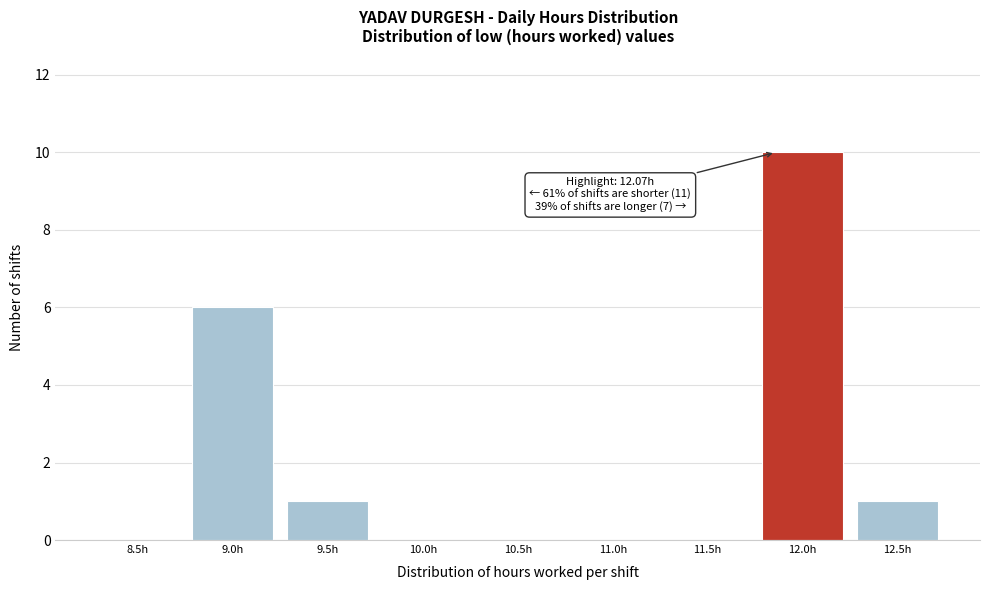

Reading right to left, what are all the values shown in this chart?

12.5h=1	12.0h=10	11.5h=0	11.0h=0	10.5h=0	10.0h=0	9.5h=1	9.0h=6	8.5h=0